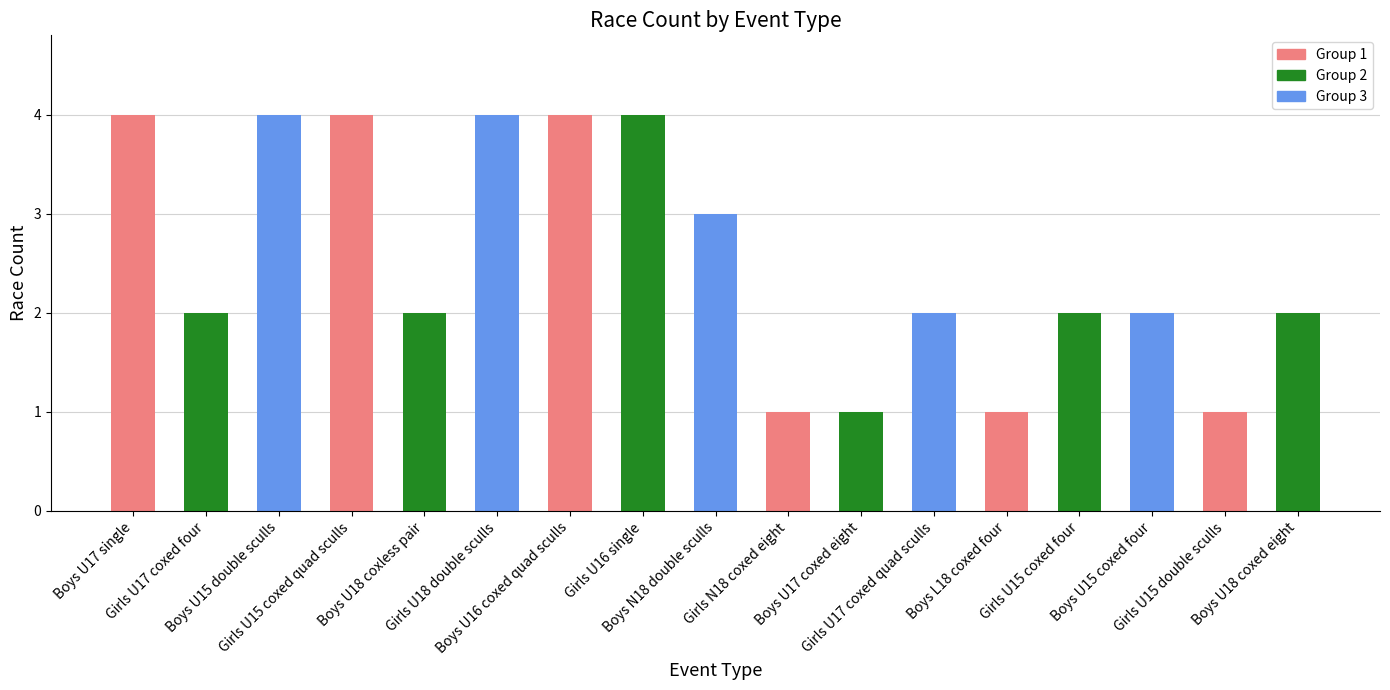

What is the maximum value shown in the chart?

4